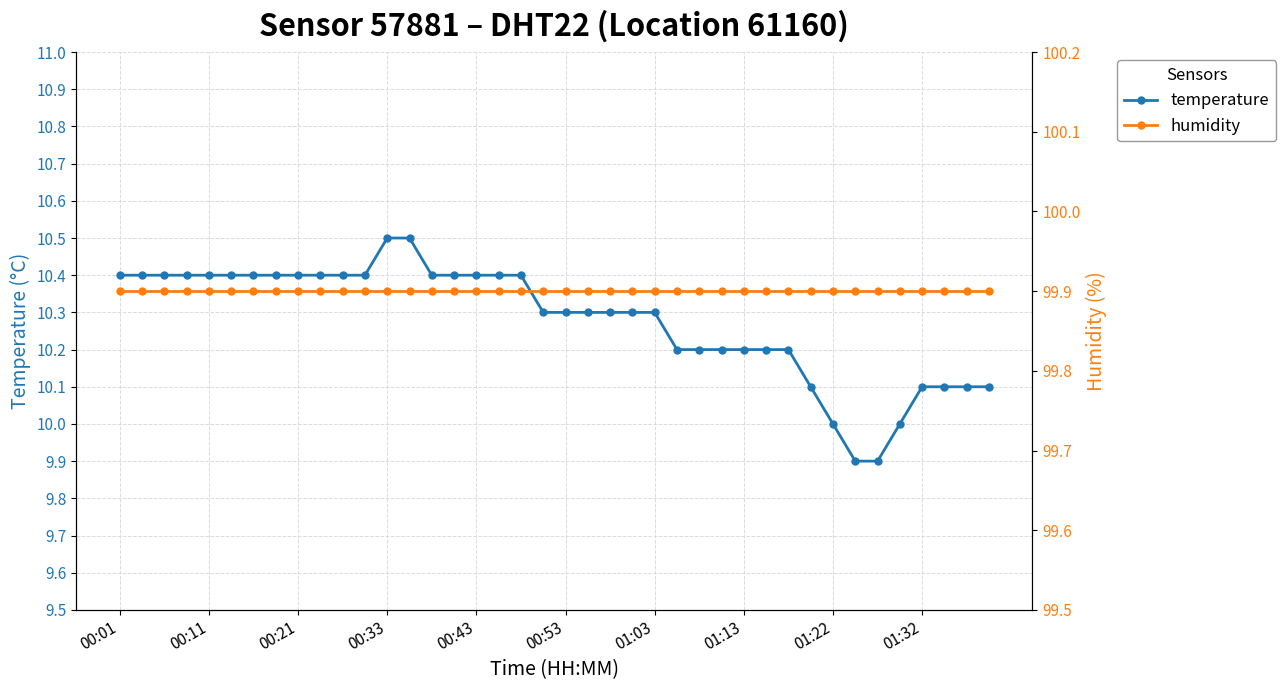

How many temperature values are between 10 and 11?

38